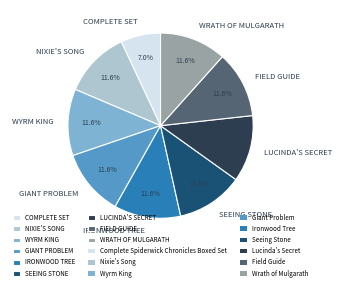

What is the ratio of the value at WYRM KING to the value at GIANT PROBLEM?

1.0